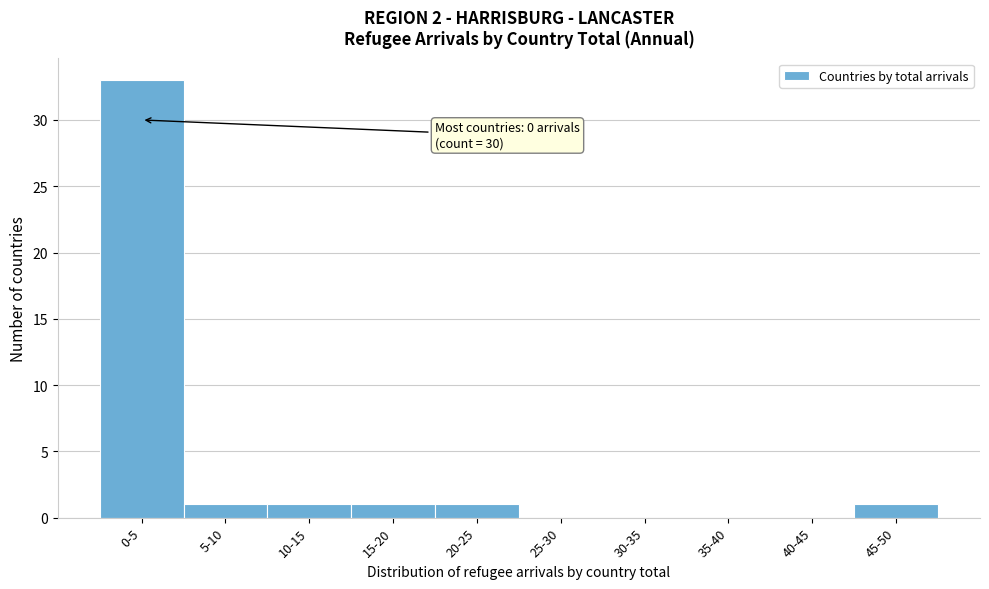

Reading right to left, transcribe all the data shown in this chart.

45-50=1	40-45=0	35-40=0	30-35=0	25-30=0	20-25=1	15-20=1	10-15=1	5-10=1	0-5=33